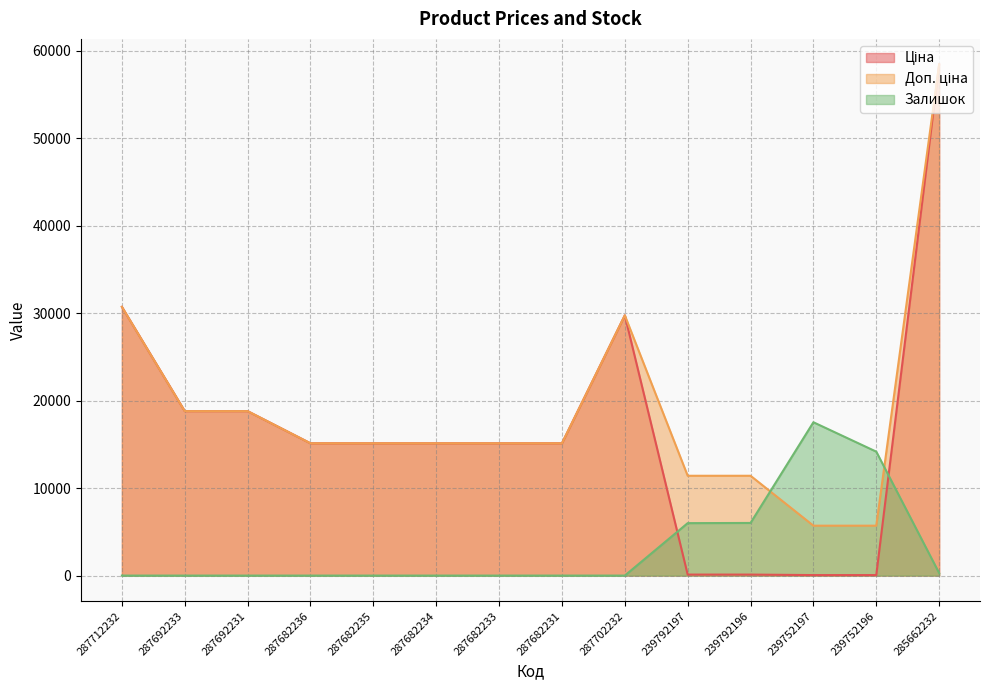

What is the label of the 6th point from the left?

287682234